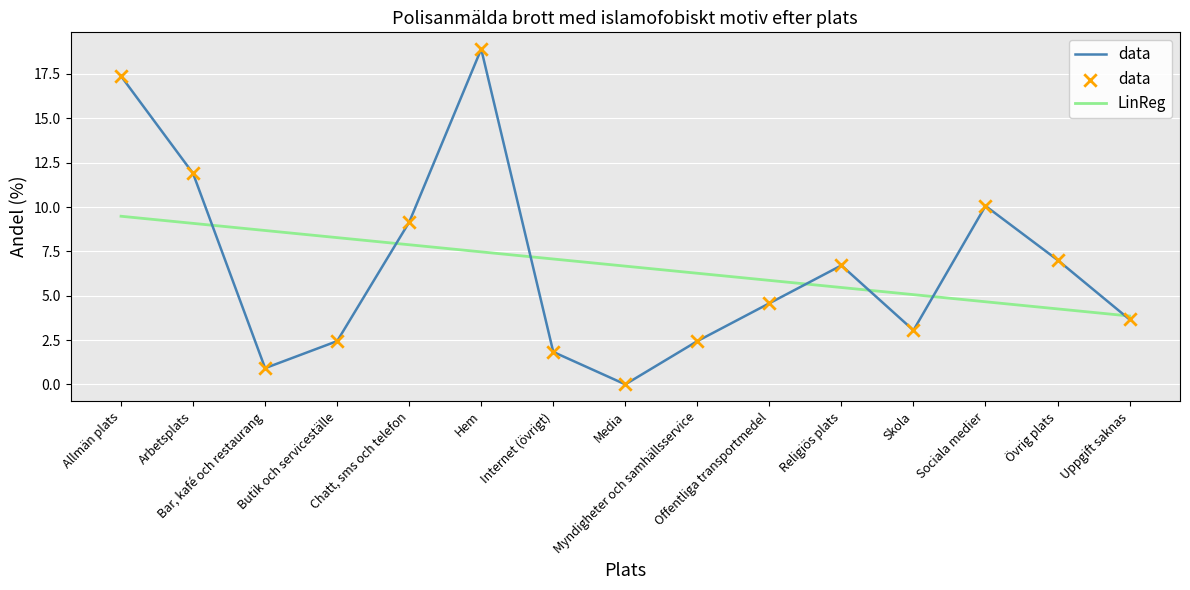

Which series has the widest spread of values?

data